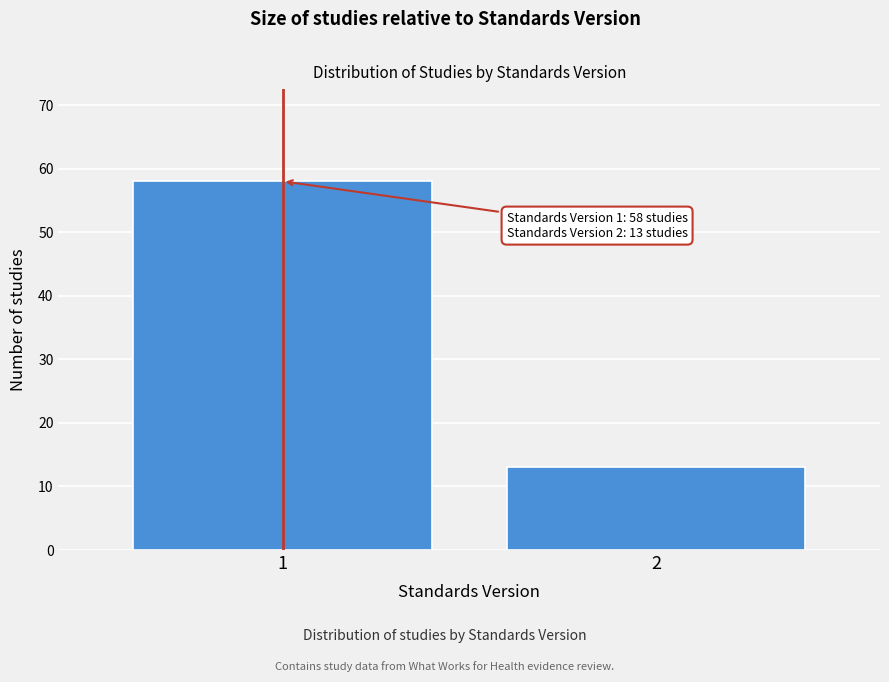

Reading right to left, what are all the values shown in this chart?

2=13	1=58